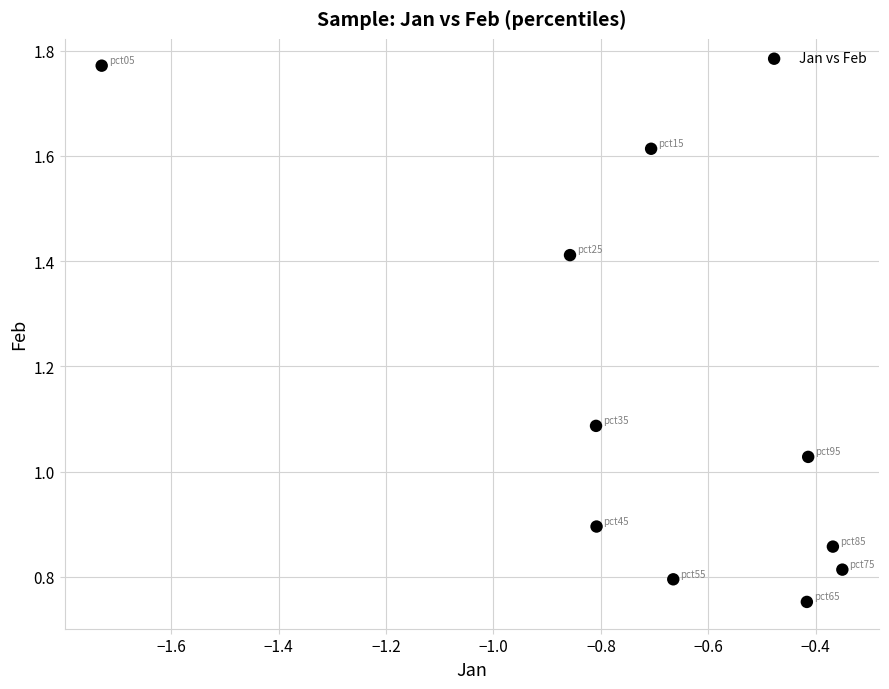

What is the average X value?

-0.7